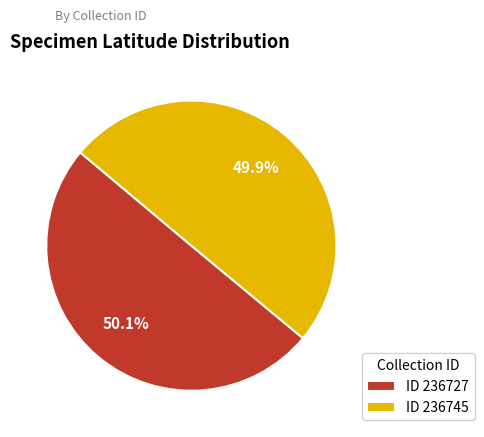

How many slices are in this pie chart?

2